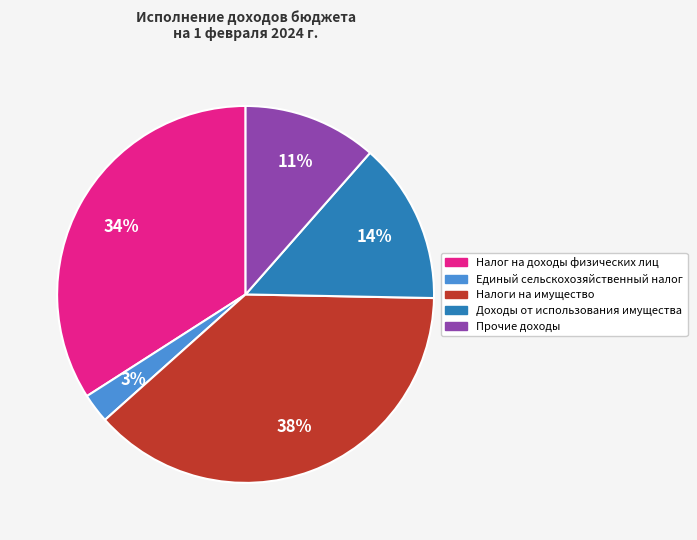

To the nearest percent, what is the combined percentage of Доходы от использования имущества and Налоги на имущество?

52%